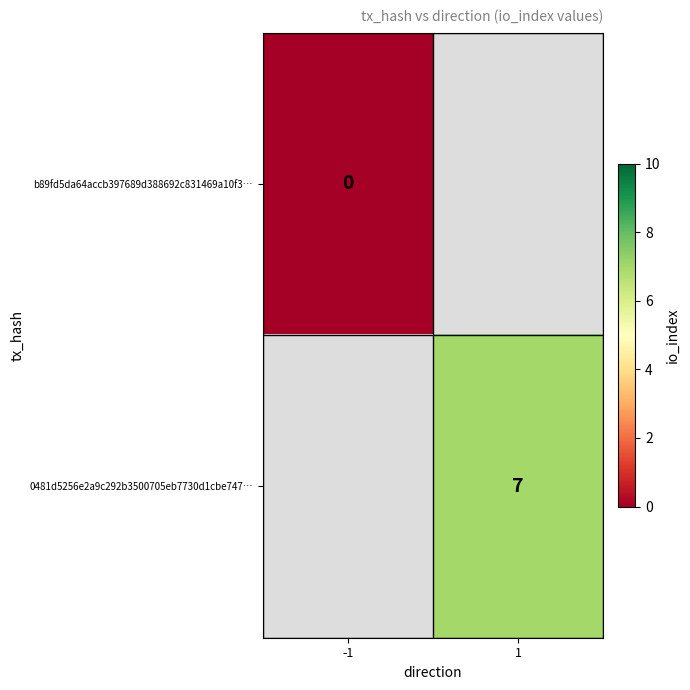

True or false: 0481d5256e2a9c292b3500705eb7730d1cbe747… has a value of 3.4 at 1.

False